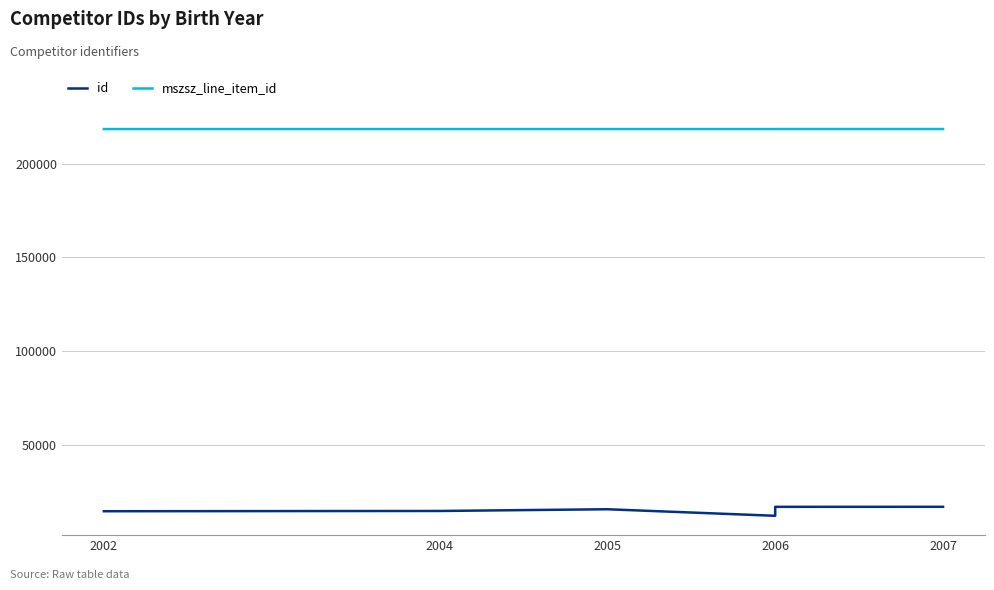

What is the lowest value of the mszsz_line_item_id series?

218391